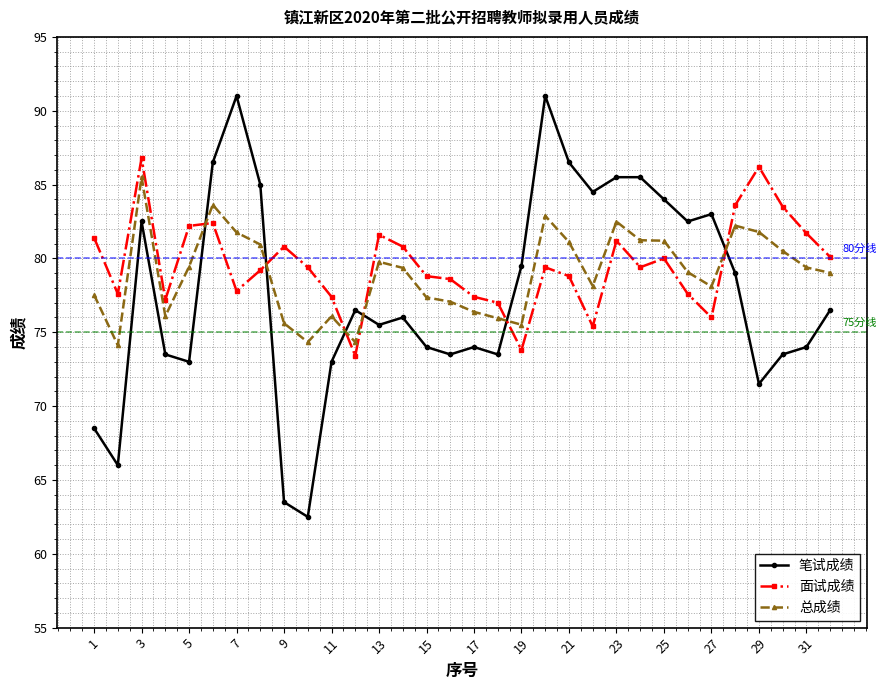

How many distinct data groups are displayed?

3